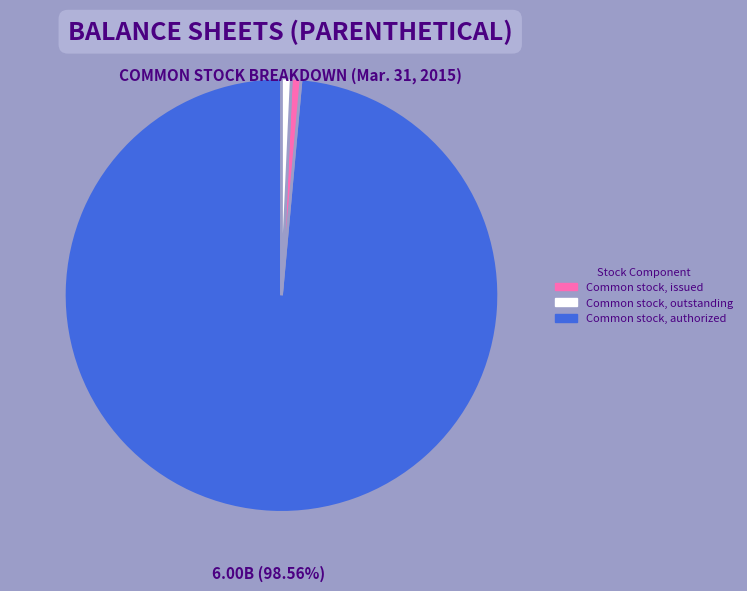

How many segments does this pie chart have?

3